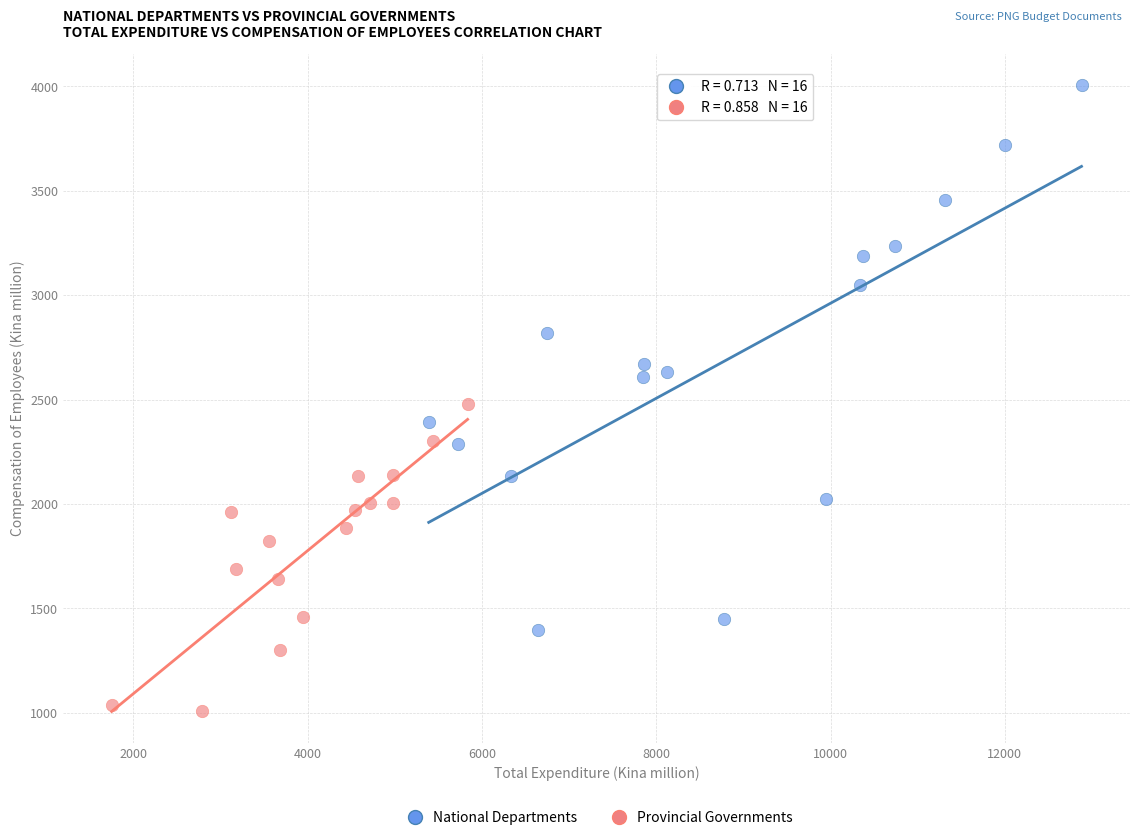

What are all the series names shown in the legend?

National Departments, Provincial Governments